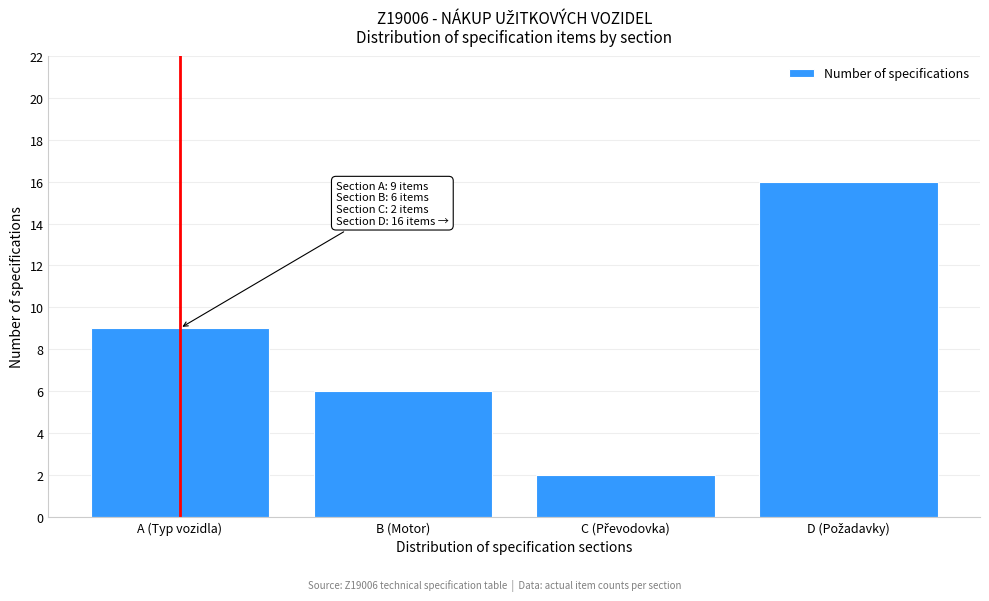

Reading left to right, transcribe all the data shown in this chart.

9	6	2	16